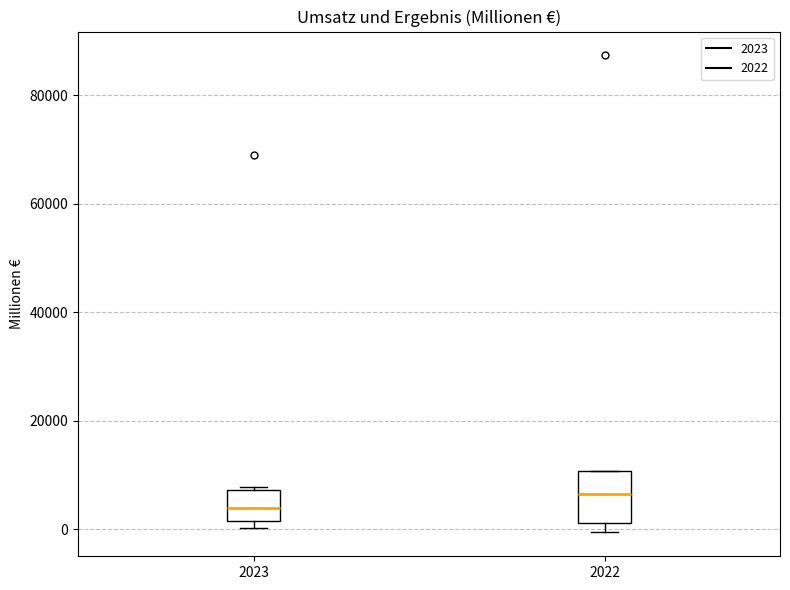

Where does the median line of the box at x = 2023 sit on the y-axis? The values are not printed on the chart, so give them approximately, as read against the axis.

4000